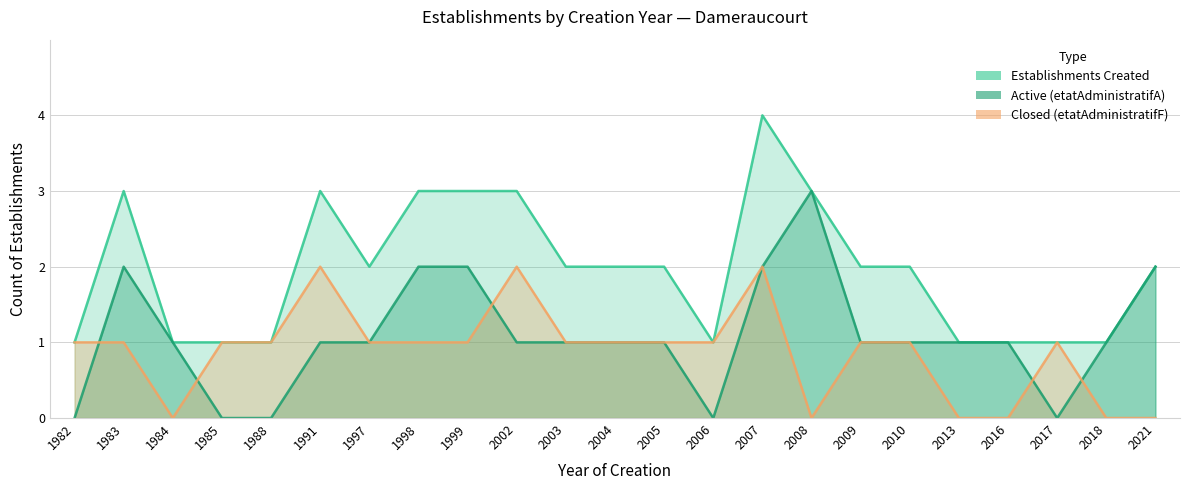

Rank the categories by Closed (etatAdministratifF) value from lowest to highest.

1984, 2008, 2013, 2016, 2018, 2021, 1982, 1983, 1985, 1988, 1997, 1998, 1999, 2003, 2004, 2005, 2006, 2009, 2010, 2017, 1991, 2002, 2007